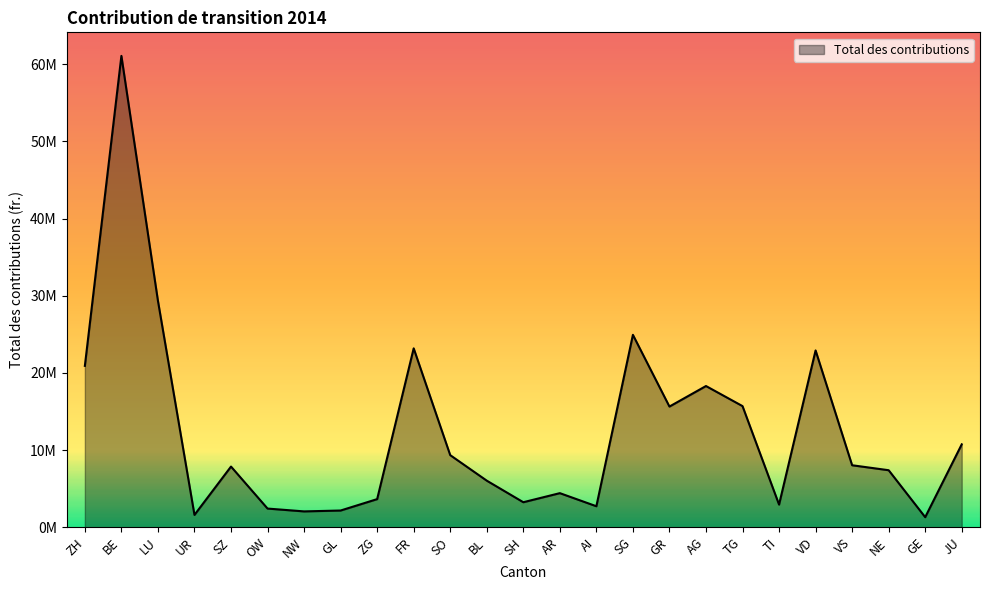

Reading right to left, list all the values displayed in this chart.

10738275.1	1300721.8	7385016.3	8029314.3	22909352.1	2930355.8	15694532.4	18296744.9	15635071.9	24931338.5	2716718.9	4414485.8	3237980.9	6032661.8	9339729.0	23178688.9	3640741.5	2163509.5	2049271.1	2416136.9	7859393.7	1594445.1	29347131.4	61079606.8	20908986.2